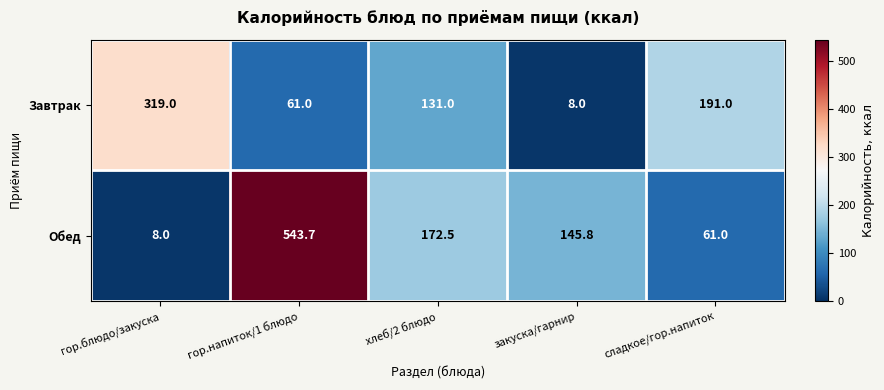

Reading right to left, list all the values displayed in this chart.

Завтрак: сладкое/гор.напиток=191.0	закуска/гарнир=8.0	хлеб/2 блюдо=131.0	гор.напиток/1 блюдо=61.0	гор.блюдо/закуска=319.0
Обед: сладкое/гор.напиток=61.0	закуска/гарнир=145.8	хлеб/2 блюдо=172.5	гор.напиток/1 блюдо=543.7	гор.блюдо/закуска=8.0